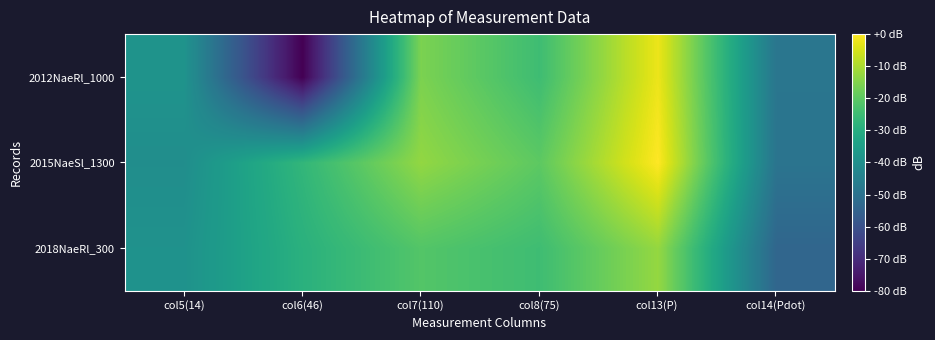

List the series in order of their overall mean, highest first.

2015NaeSl_1300, 2018NaeRl_300, 2012NaeRl_1000